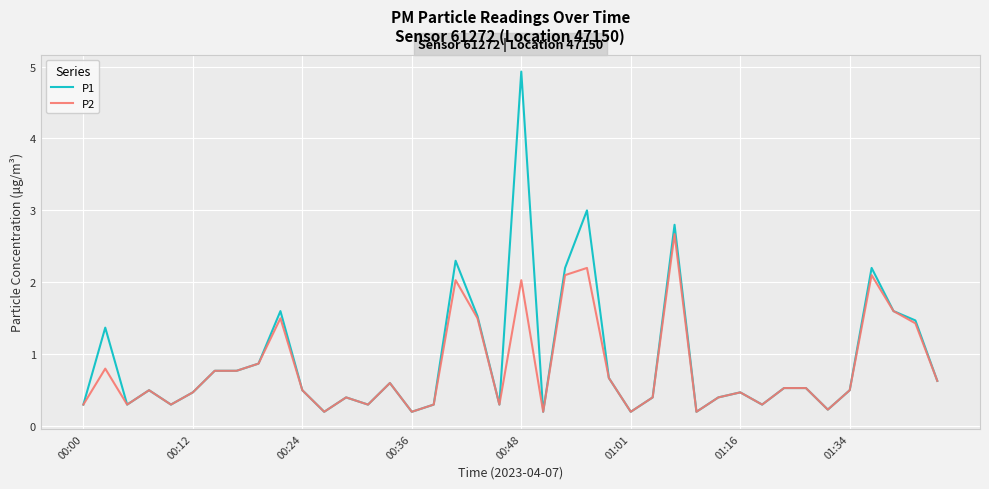

Which series has the largest range (max minus min)?

P1